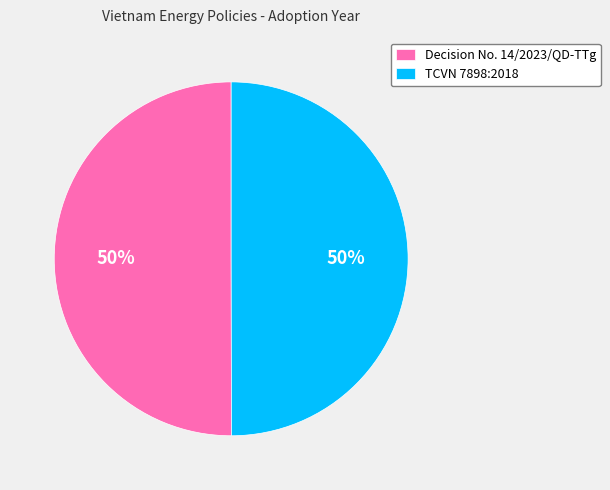

What is the ratio of the value at TCVN 7898:2018 to the value at Decision No. 14/2023/QD-TTg?

1.0